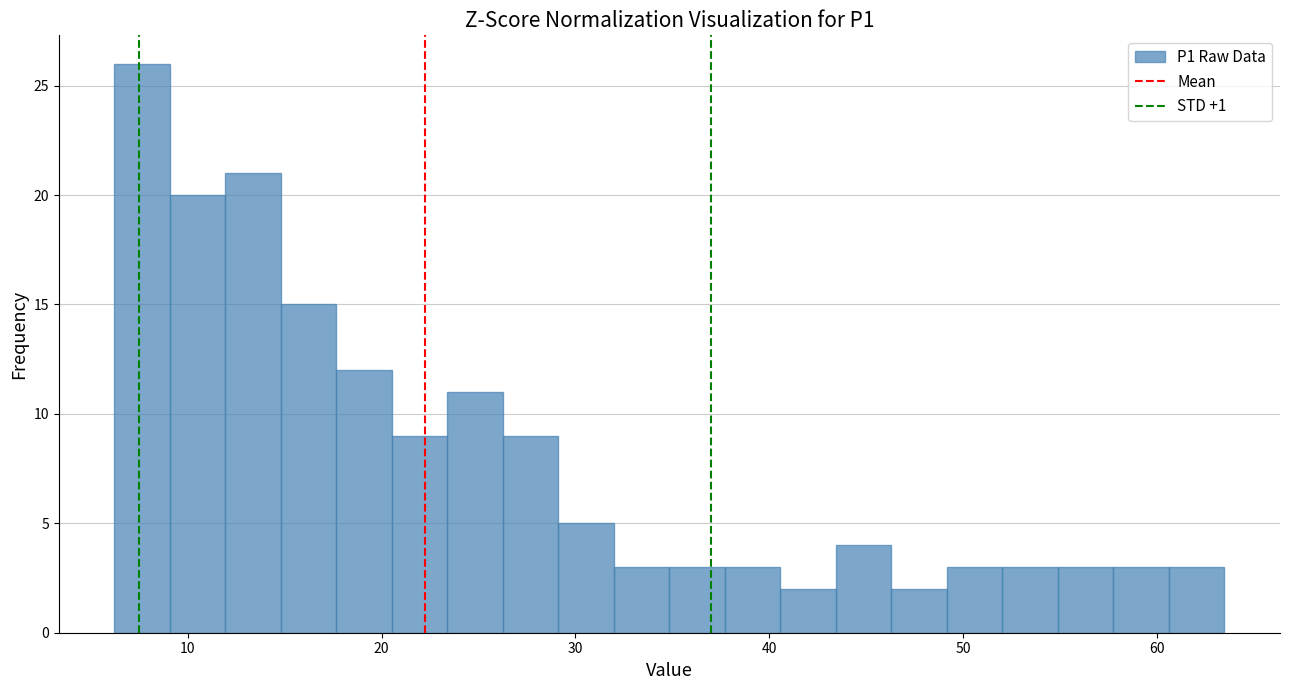

Read against the x-axis, roughly where is the centre of the tallest bar?

8